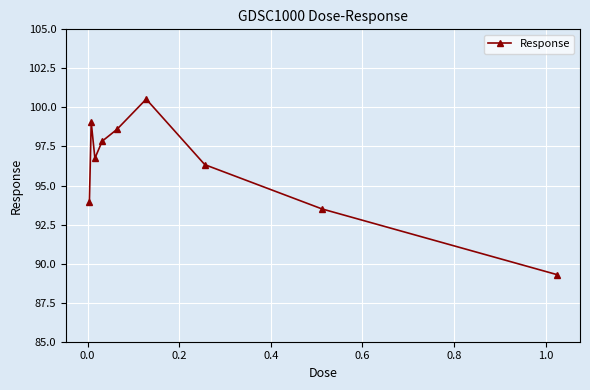

Reading left to right, extract all data points from this chart.

93.9	99.1	96.7	97.8	98.6	100.5	96.3	93.5	89.3